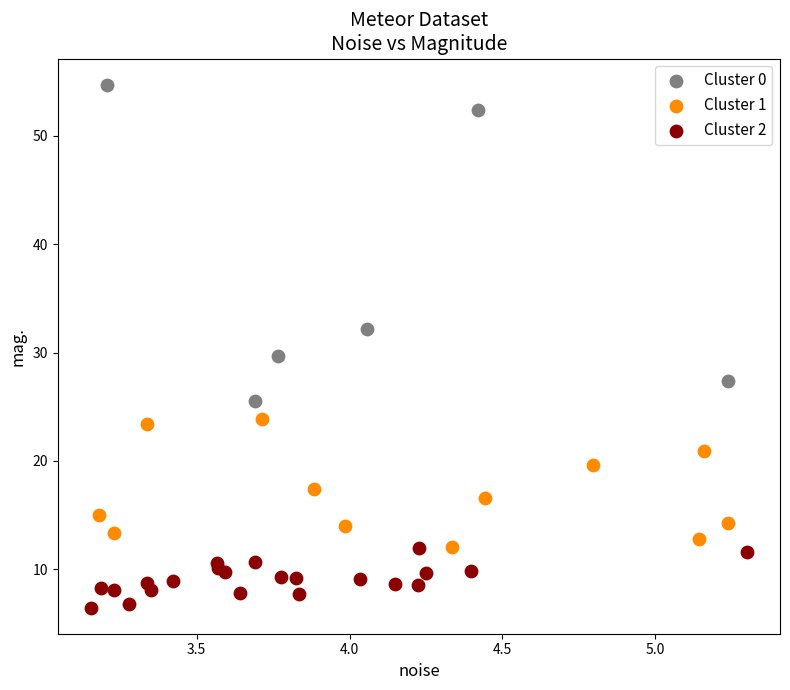

Which series reaches the maximum Y coordinate?

Cluster 0